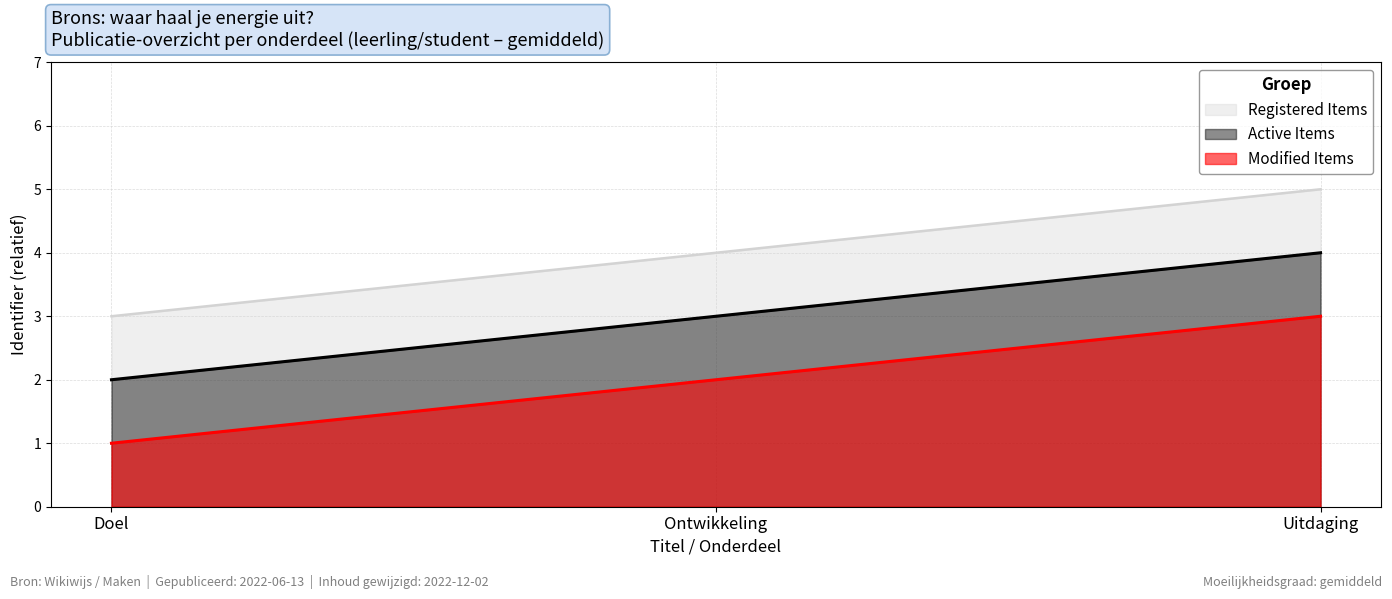

Count the number of data series in this chart.

3